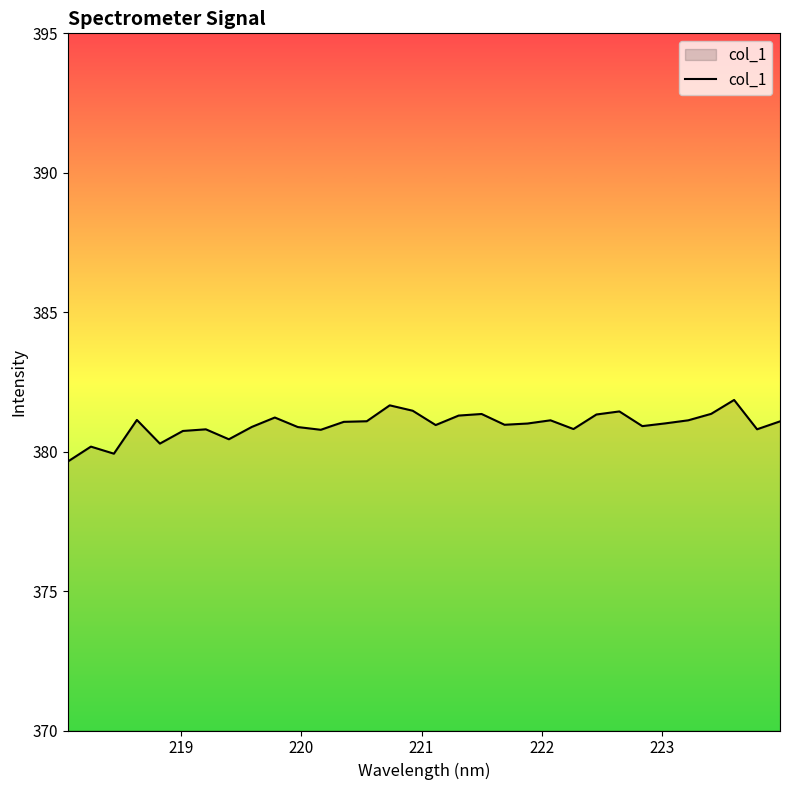

How many lines are shown in the chart?

1